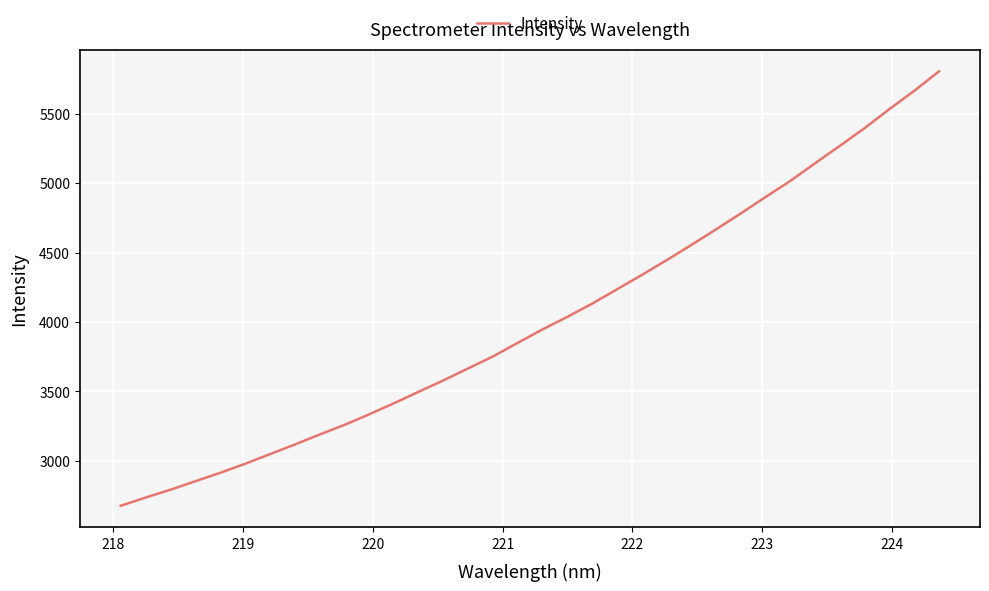

What is the difference between the maximum and minimum values?

3128.4